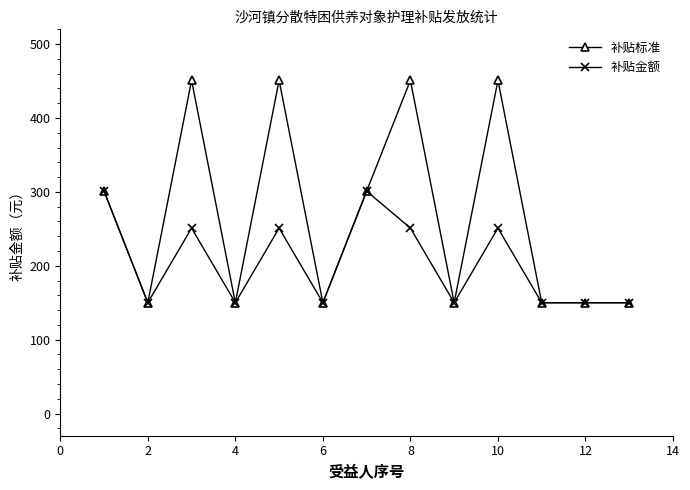

Reading right to left, list all the values displayed in this chart.

补贴标准: 150	150	150	451	150	451	301	150	451	150	451	150	301
补贴金额: 150	150	150	251	150	251	301	150	251	150	251	150	301